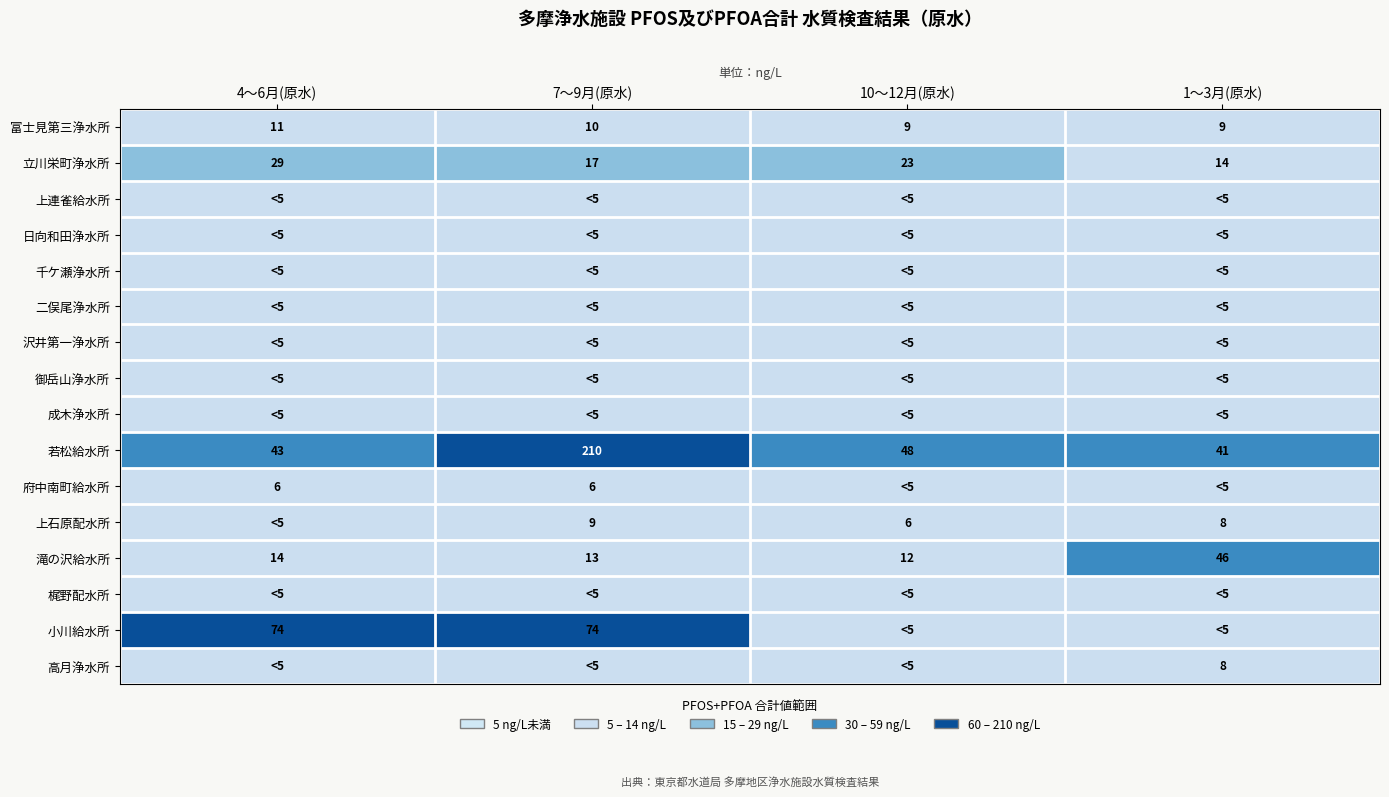

What is the difference between the maximum and minimum values in the 立川栄町浄水所 series?

15